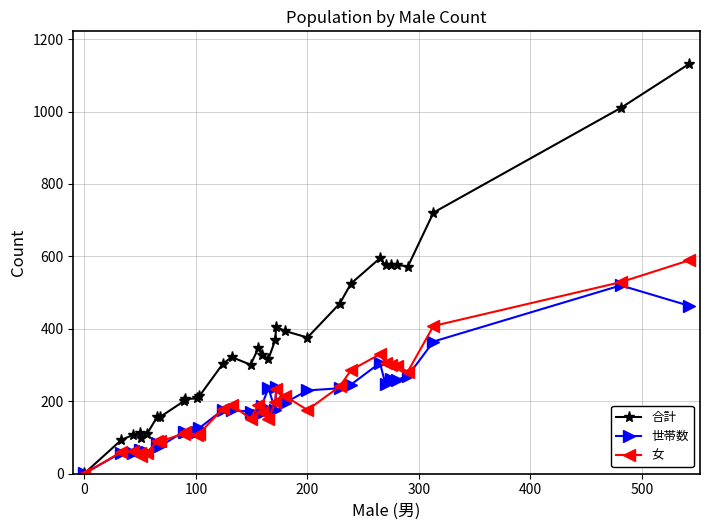

What is the value of the 合計 point at the 24th from the left?

525